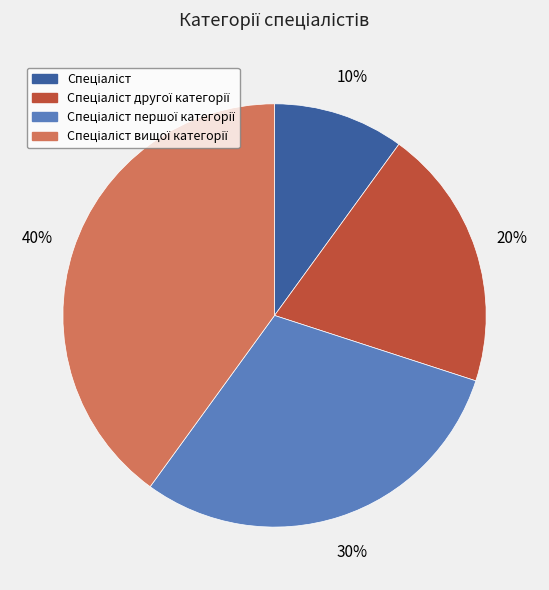

Does any single category account for the majority?

No